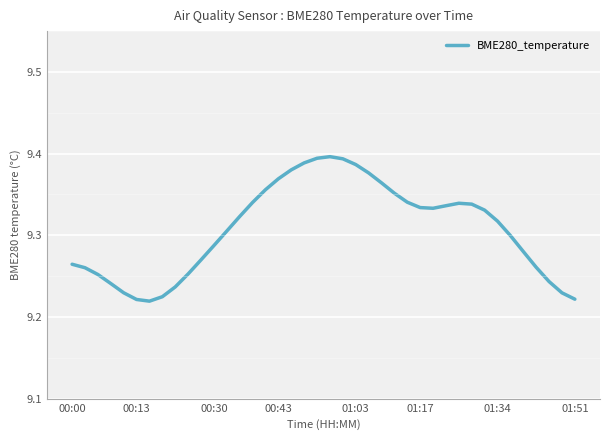

True or false: the data has more than 1 interior local peaks.

True